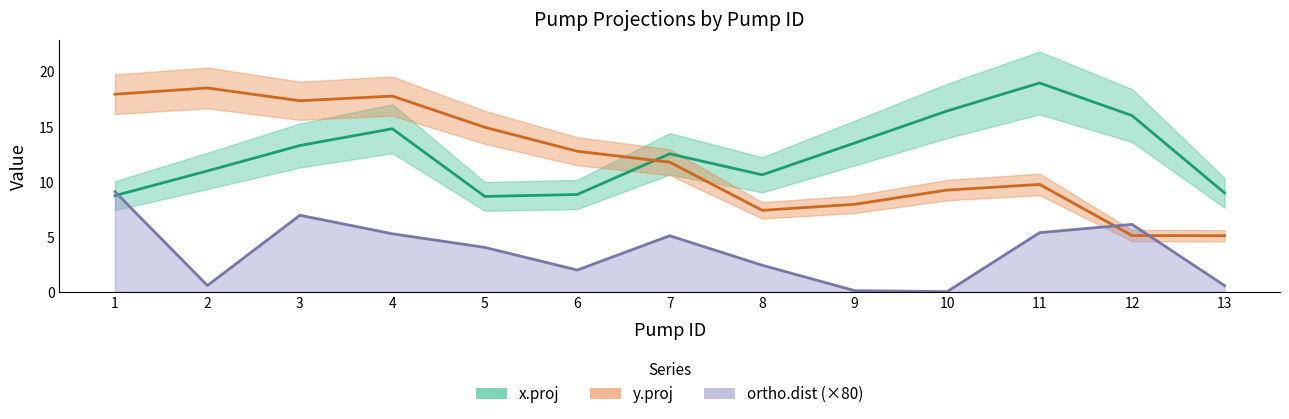

Reading left to right, extract all data points from this chart.

x.proj: 8.7	11.0	13.3	14.8	8.7	8.9	12.5	10.6	13.5	16.4	19.0	16.0	9.0
y.proj: 18.0	18.5	17.4	17.8	15.0	12.8	11.8	7.4	8.0	9.3	9.8	5.1	5.1
ortho.dist: 9.1	0.6	7.0	5.3	4.0	2.0	5.1	2.4	0.1	0.0	5.4	6.1	0.6